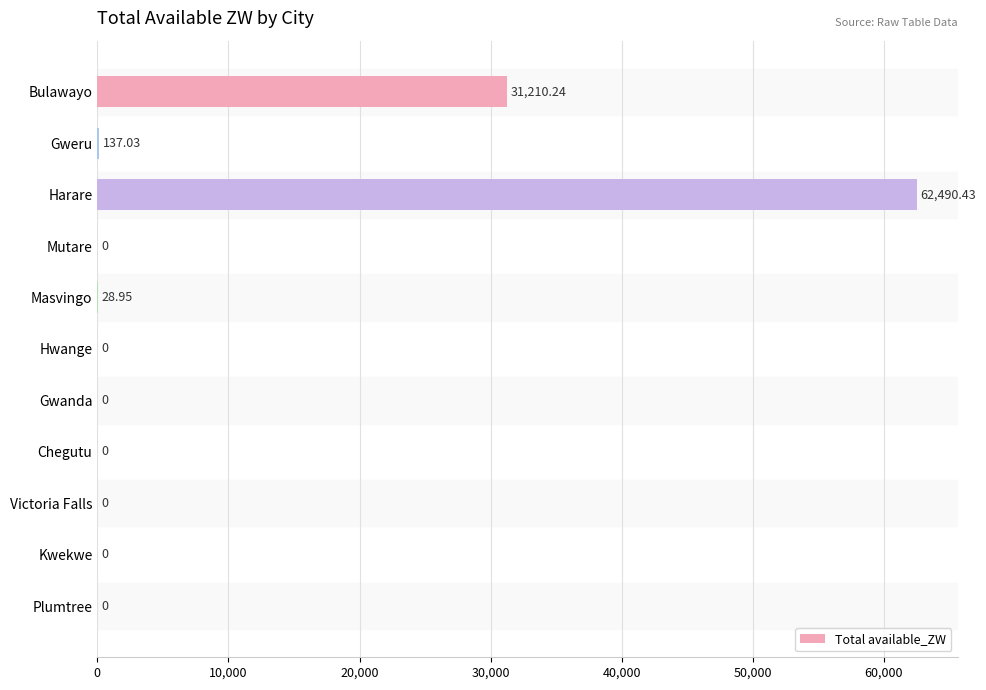

Which category has the highest value across all series?

Harare